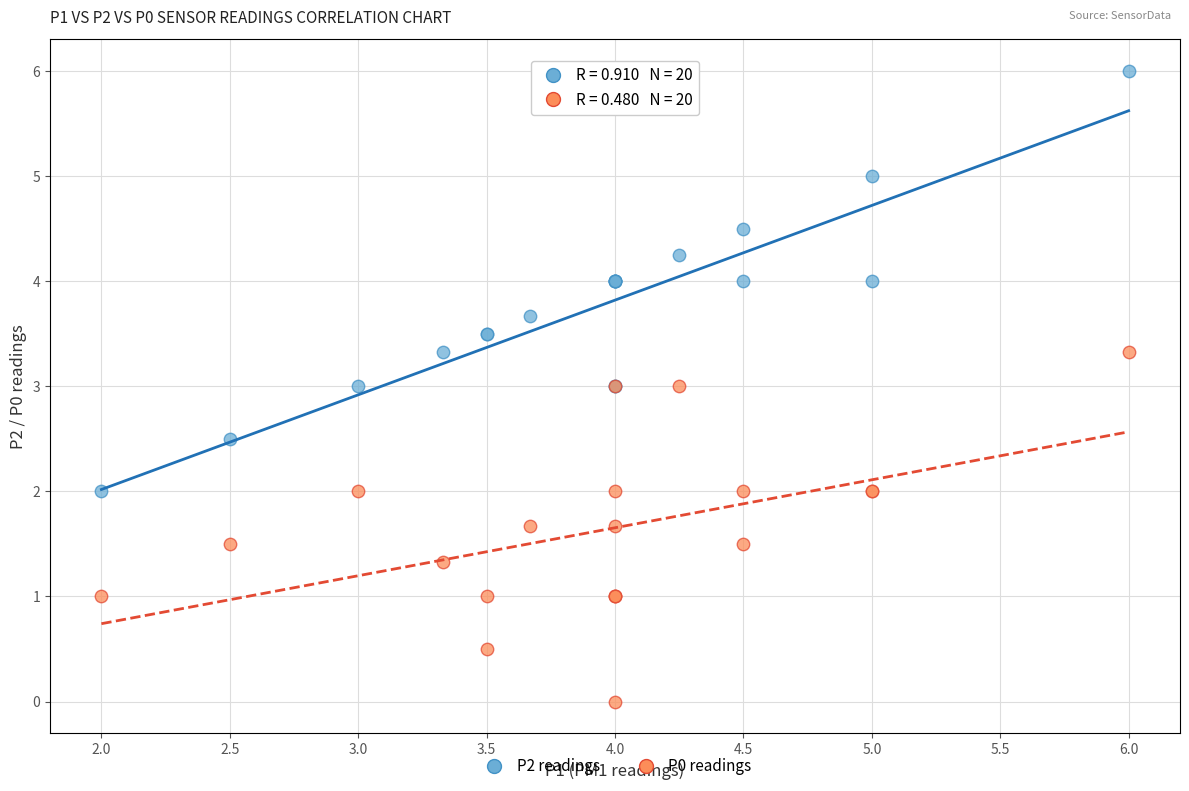

Which series contains the highest Y value?

P2 readings